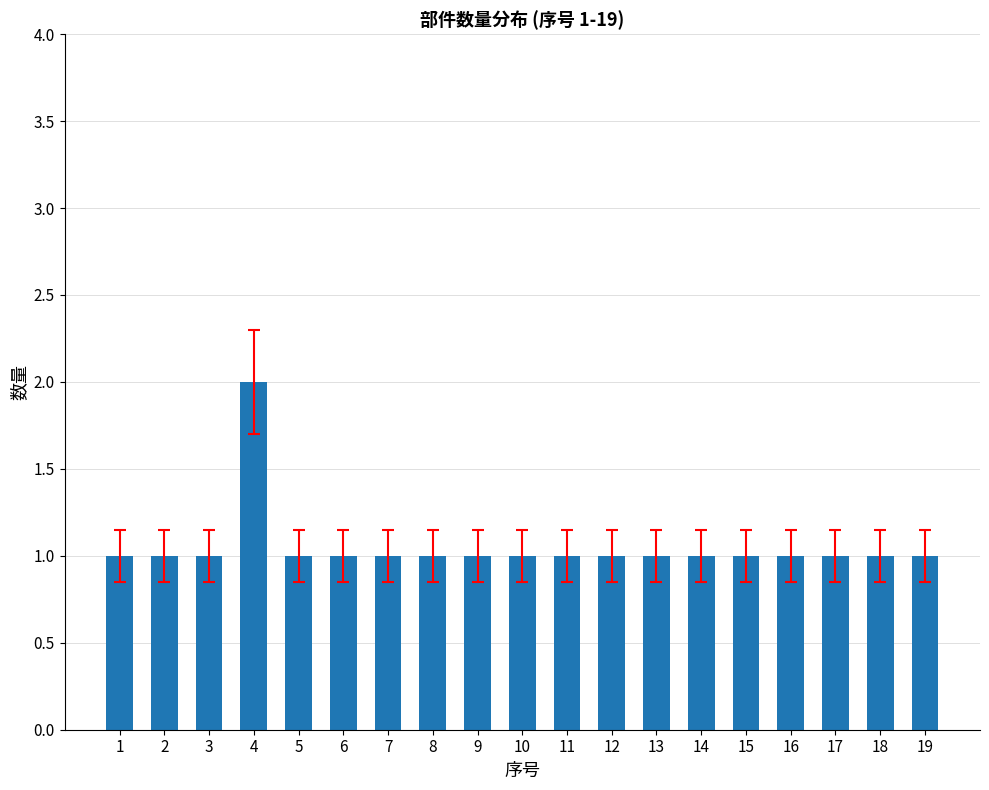

What is the maximum value shown in the chart?

2